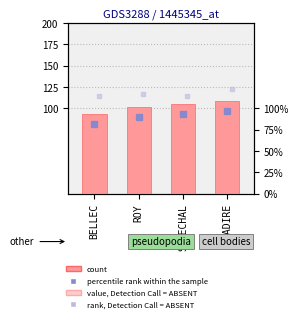

Read the value at ROY, to the nearest 5.

100